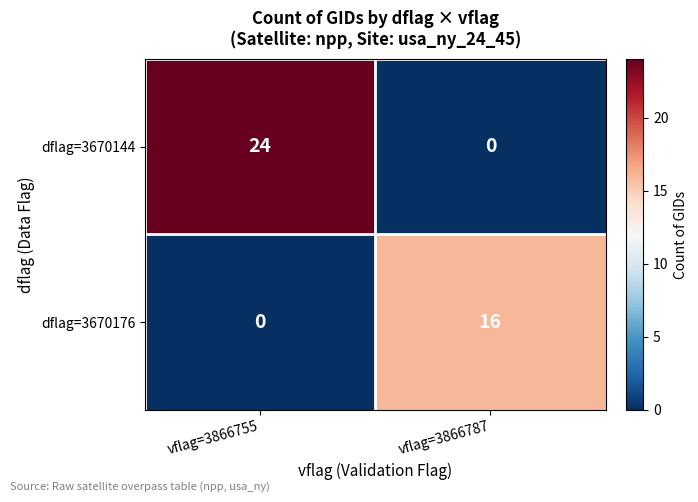

Is it true that dflag=3670176 equals -9 at vflag=3866755?

False